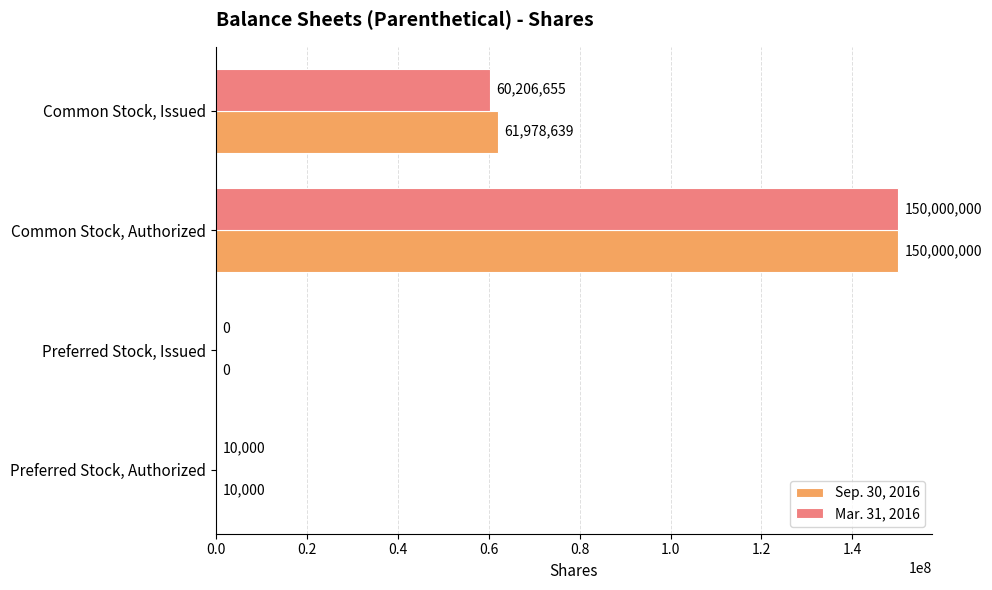

Where is Mar. 31, 2016 nearest to the value 75000000?

Common Stock, Issued